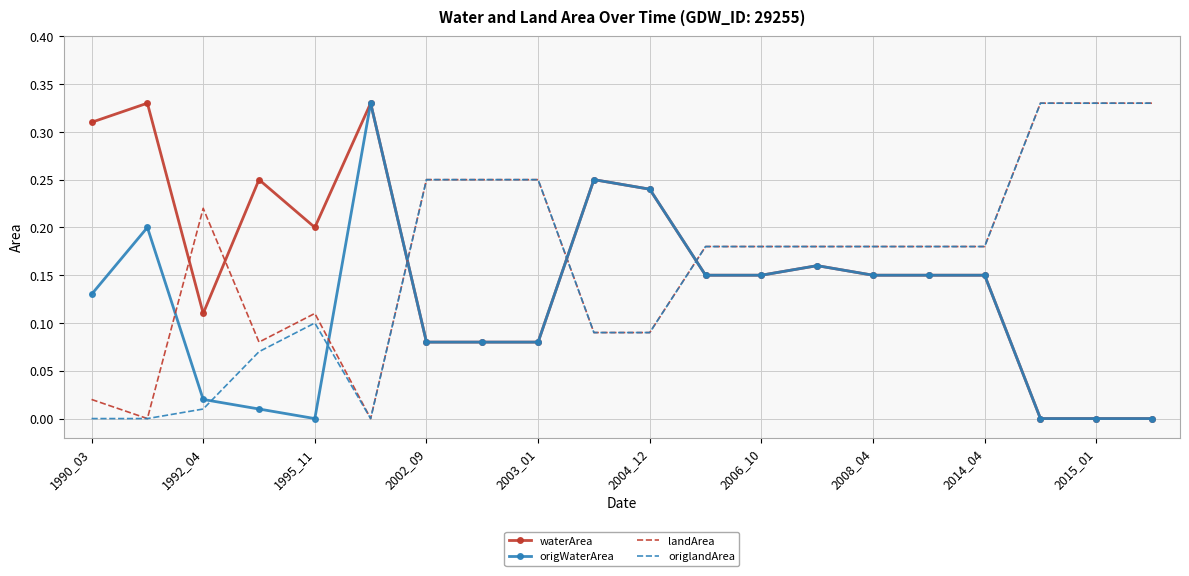

How many intersections are there between landArea and origWaterArea?

5